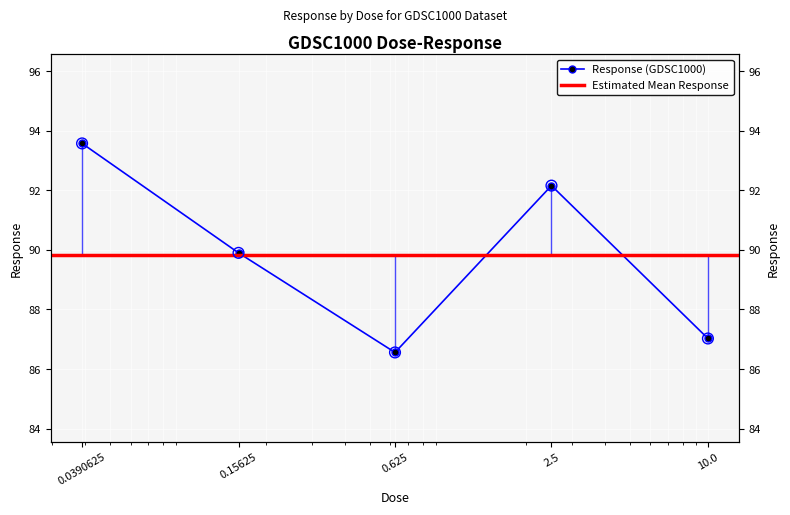

Which has a higher value, 10.0 or 0.15625?

0.15625